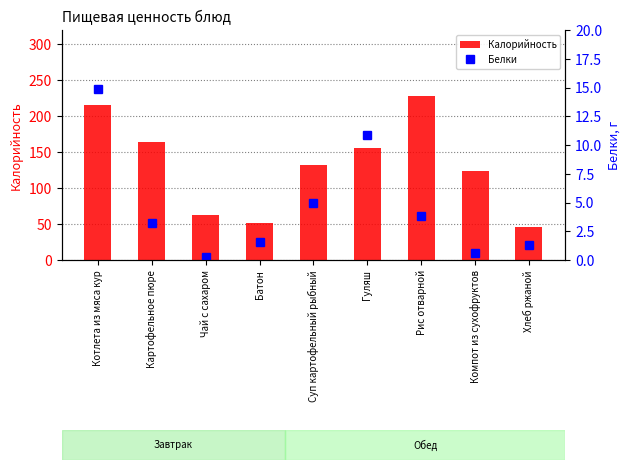

What is the approximate value of Белки at Картофельное пюре?

3.2